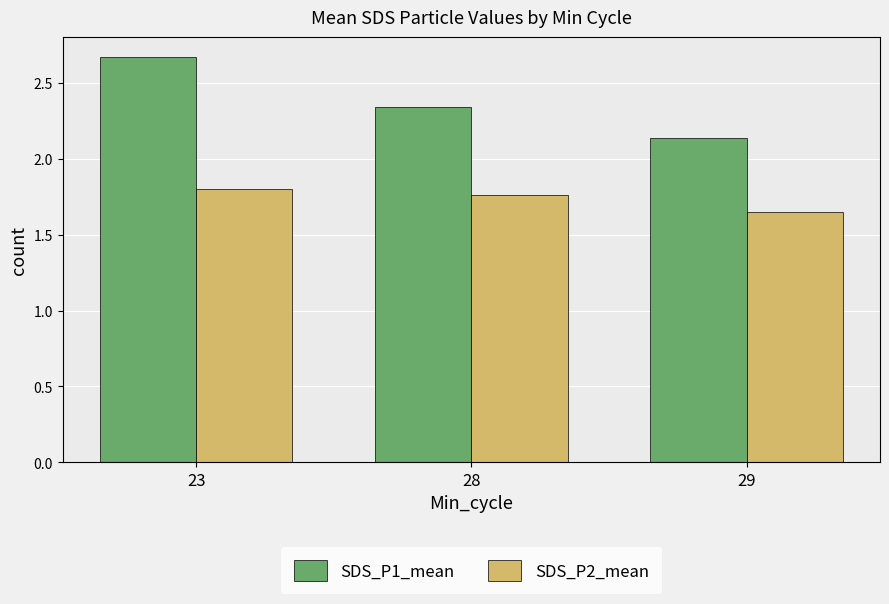

Is it true that SDS_P2_mean equals 3.0 at 23?

False